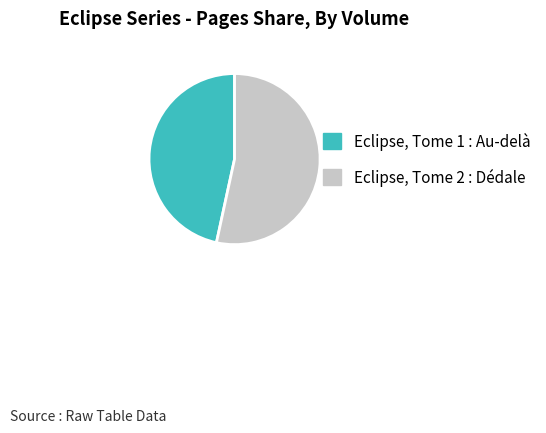

Rank the categories by value from lowest to highest.

Eclipse, Tome 1 : Au-delà, Eclipse, Tome 2 : Dédale